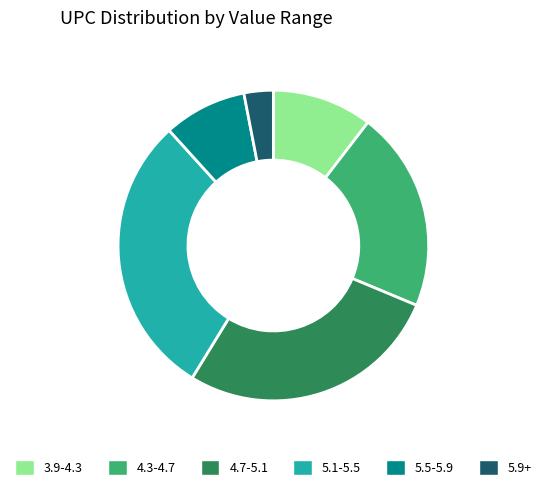

The 4.7-5.1 slice represents 41% of the pie. True or false?

False